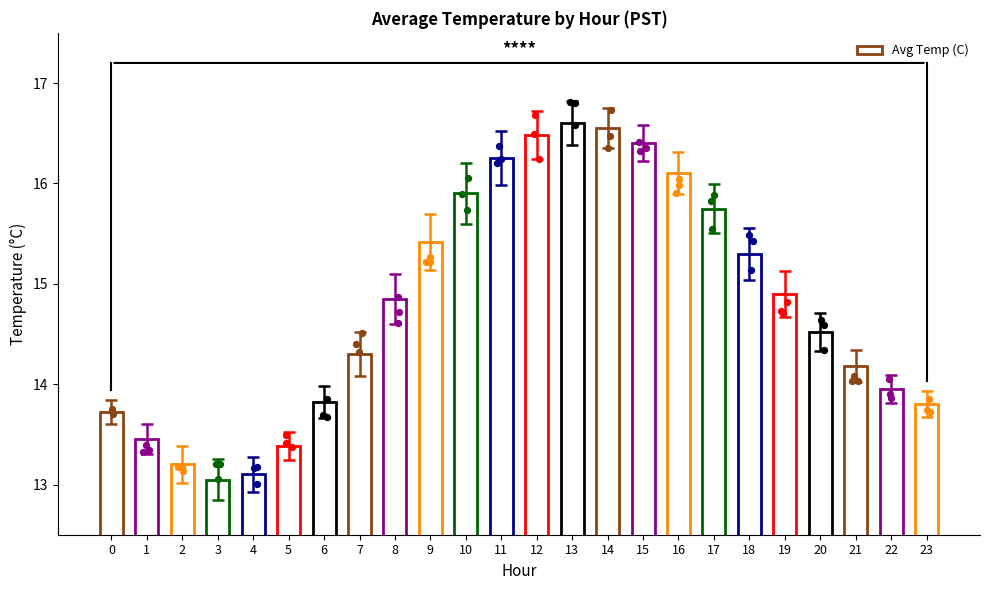

What is the ratio of the value at 3 to the value at 18?

0.9